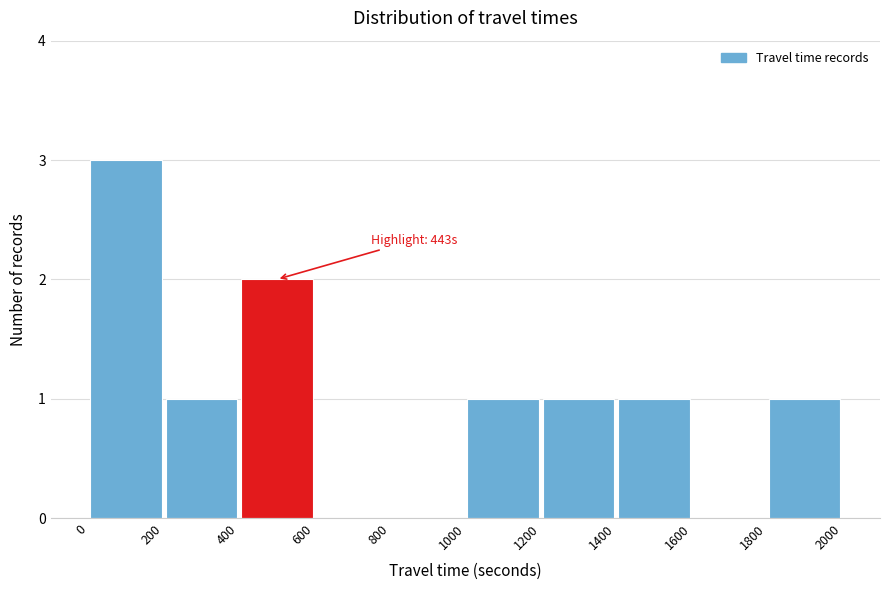

Which range on the x-axis has the tallest bar?

0 to 200